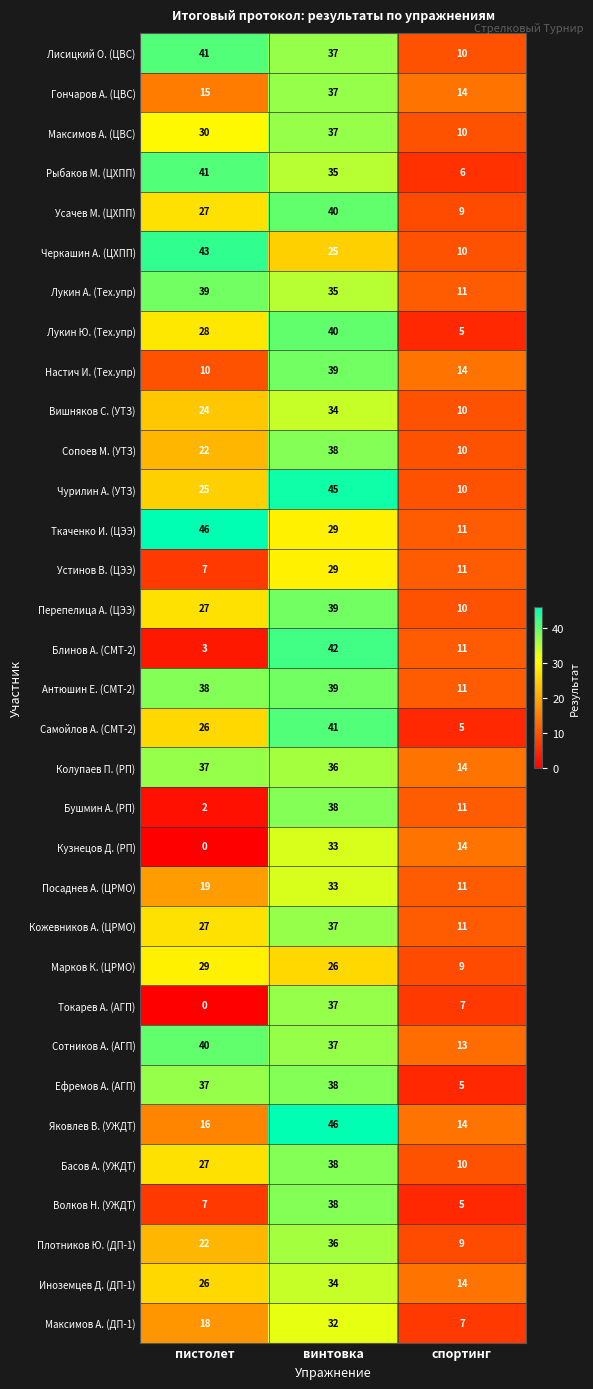

Which series changed the most between винтовка and спортинг?

Самойлов А. (СМТ-2)